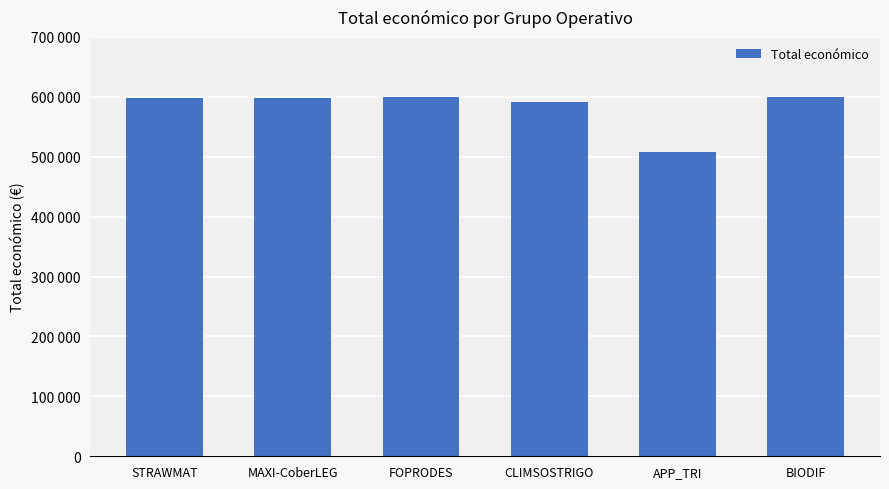

Are the bars horizontal?

No